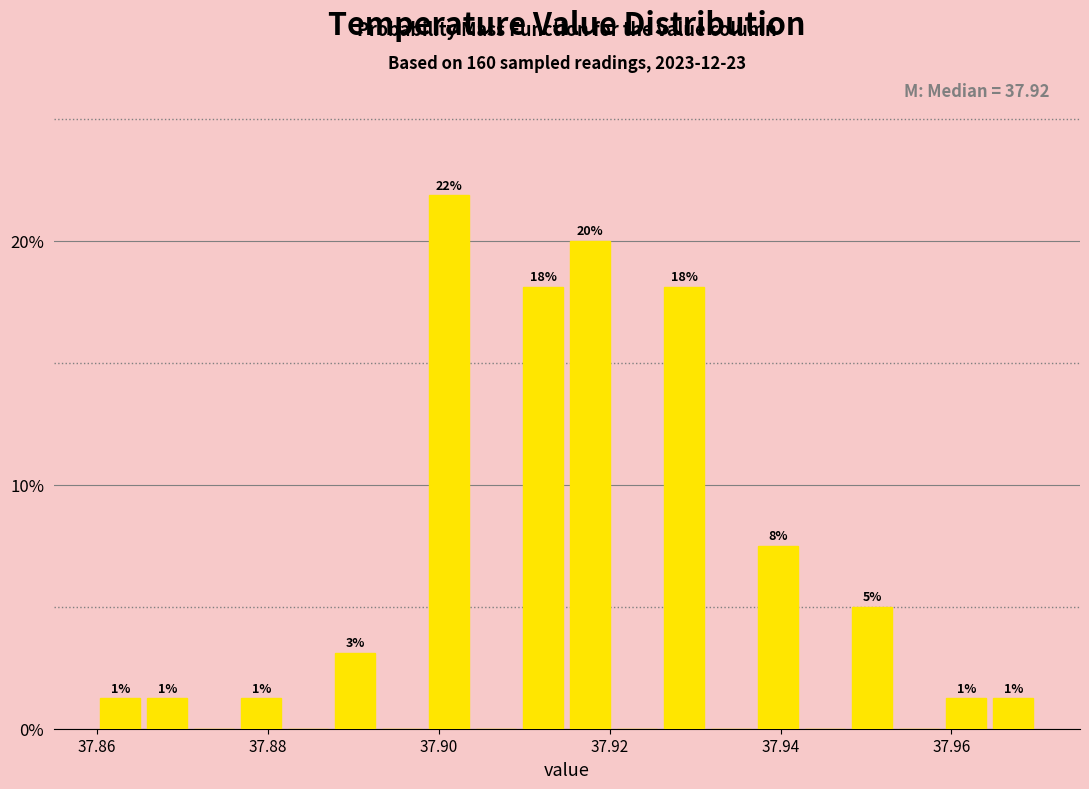

Read against the x-axis, roughly where is the centre of the tallest bar?

37.902